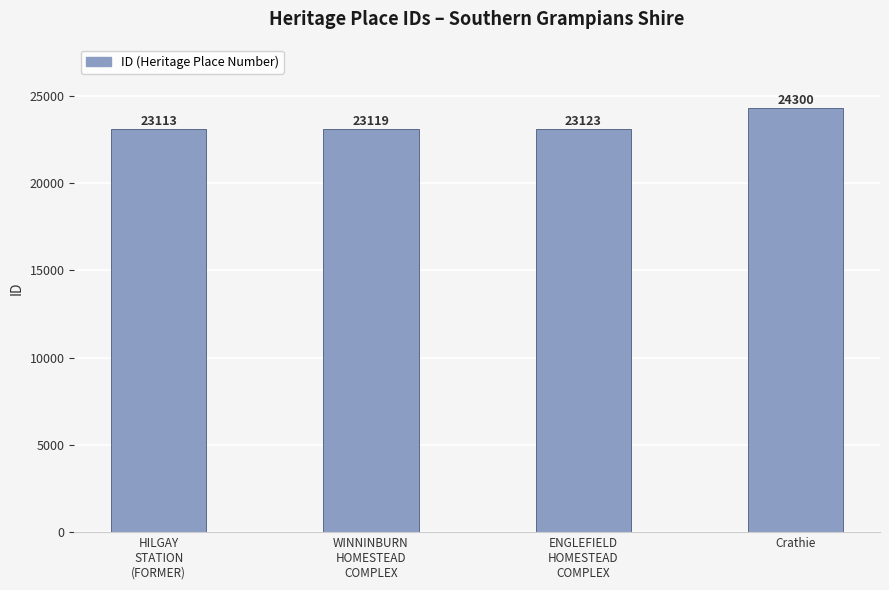

What is the label of the 4th bar from the left?

Crathie